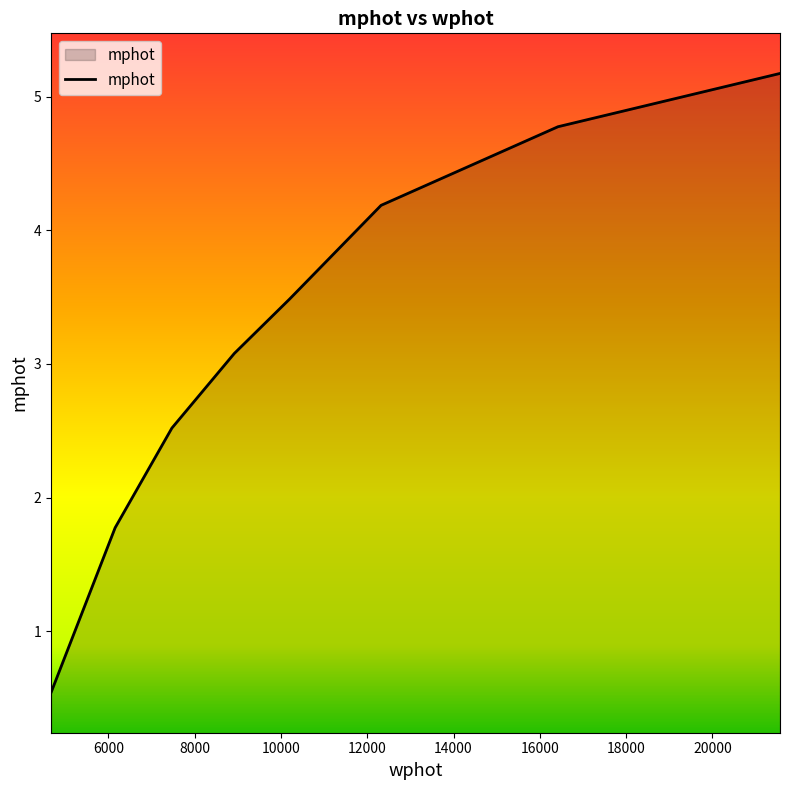

What is the maximum value shown in the chart?

5.2